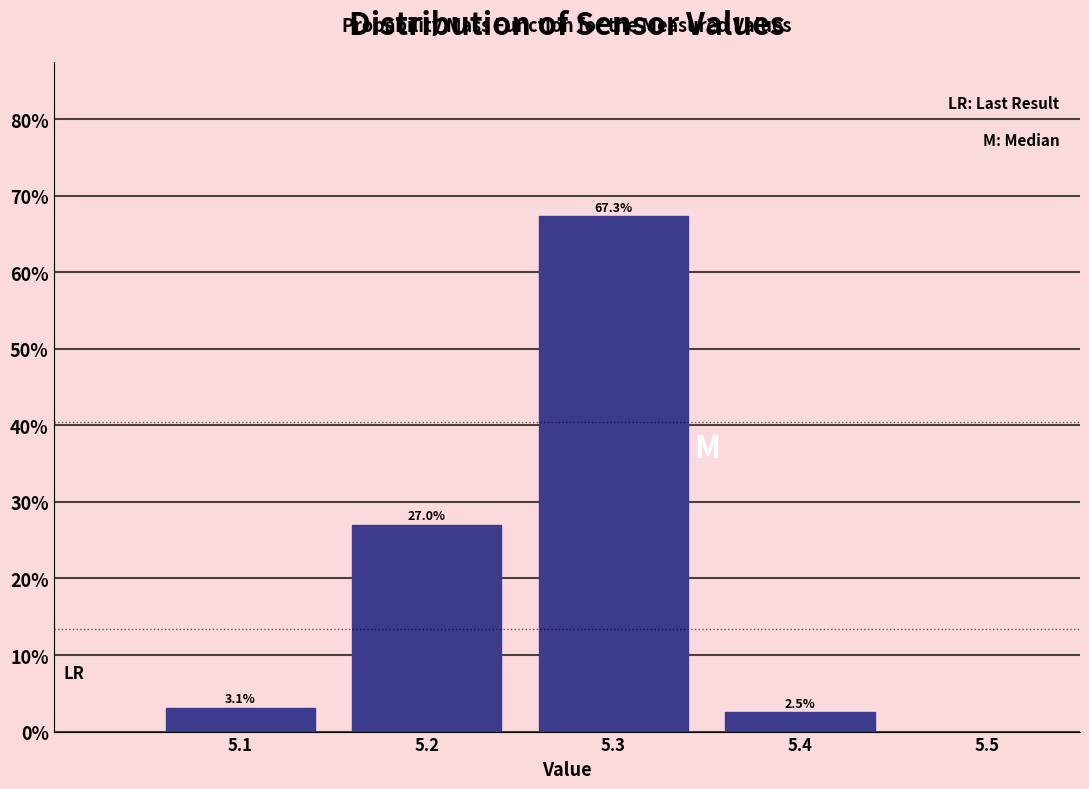

What is the height of the bar covering 5.05 to 5.15 on the x-axis?

3.1